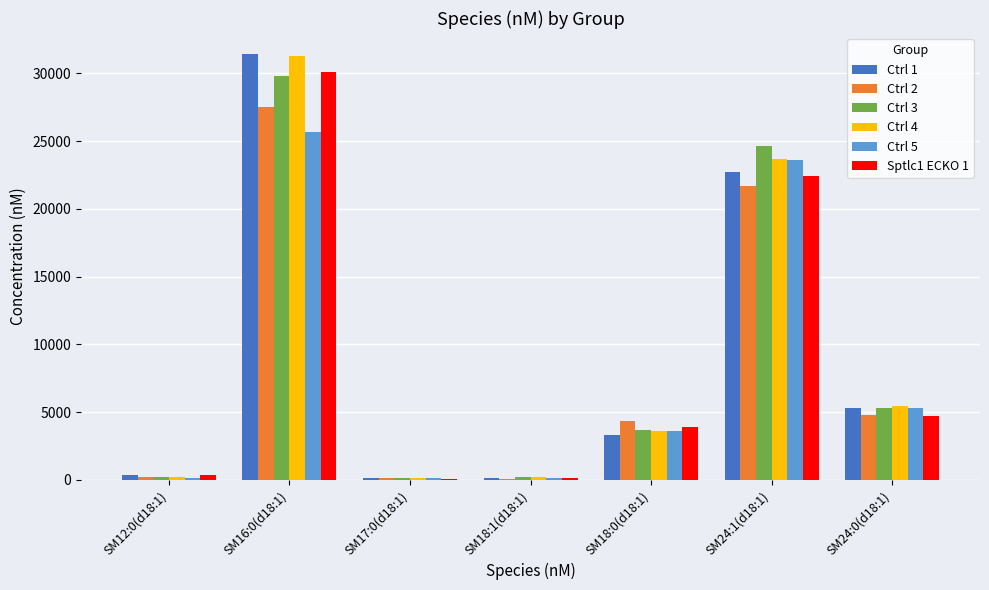

Where is Ctrl 4 nearest to the value 15715?

SM24:1(d18:1)